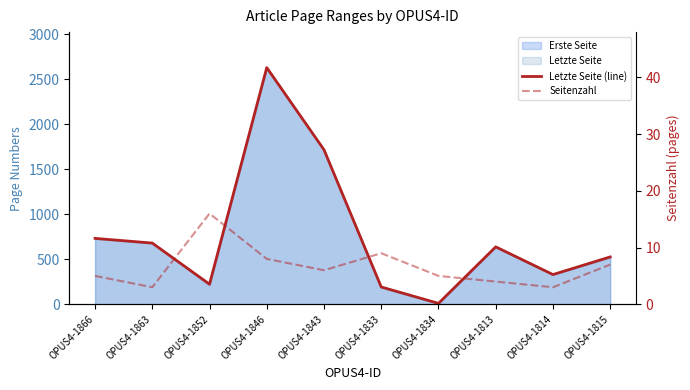

What is the sum of all Letzte Seite (line) values?

7678